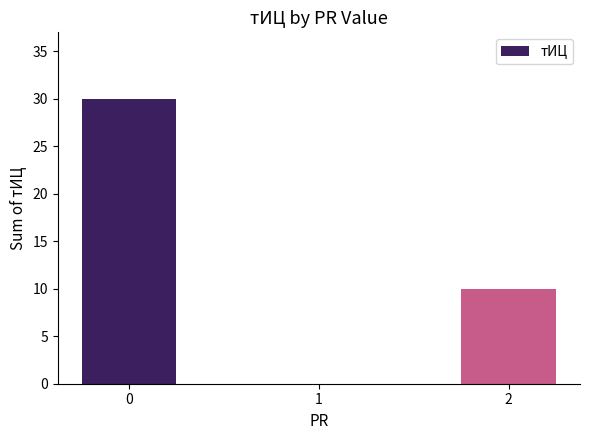

What is the ratio of the value at 0 to the value at 2?

3.0